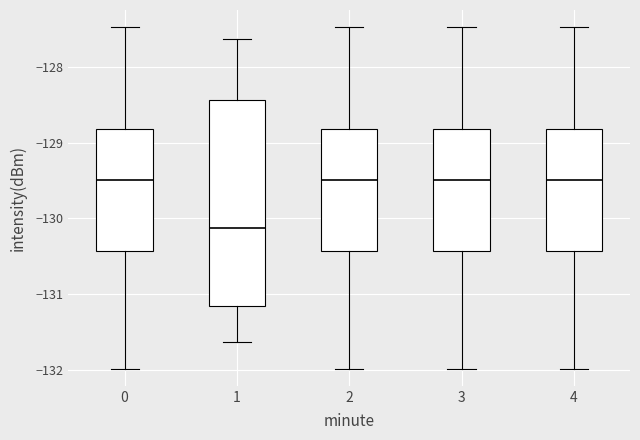

Reading left to right, transcribe this box plot: for each box, give where its median line is, the range the box spans, and where its two whiskers end, as read against the y-axis. The values are not printed on the chart, so give them approximately, as read against the axis.

0: median -129.5, box -130.4 to -128.8, whiskers -132.0 to -127.5
1: median -130.1, box -131.2 to -128.4, whiskers -131.6 to -127.6
2: median -129.5, box -130.4 to -128.8, whiskers -132.0 to -127.5
3: median -129.5, box -130.4 to -128.8, whiskers -132.0 to -127.5
4: median -129.5, box -130.4 to -128.8, whiskers -132.0 to -127.5